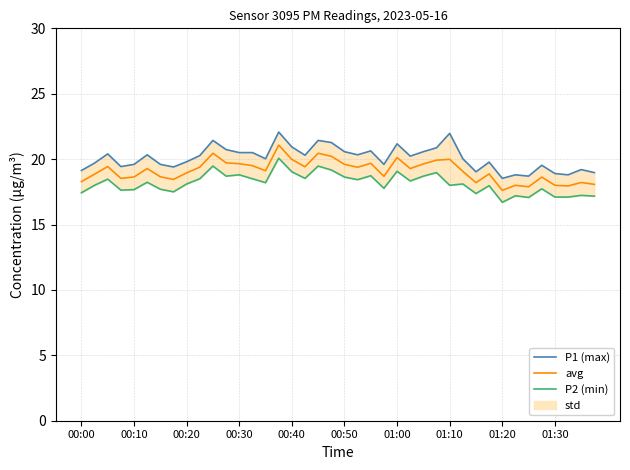

What is the smallest value displayed?

16.7